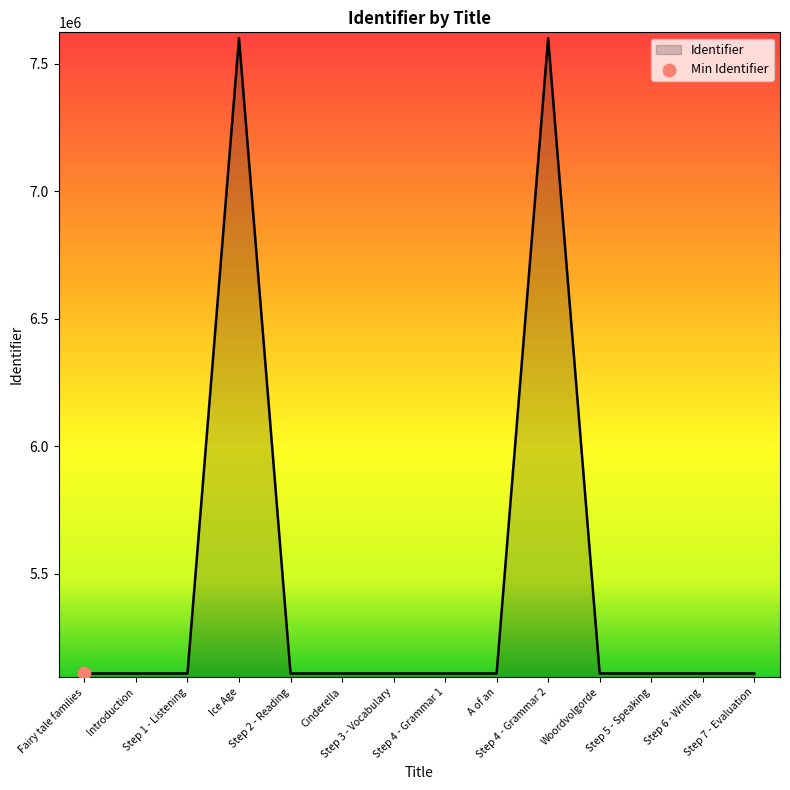

What is the greatest value displayed?

7600561